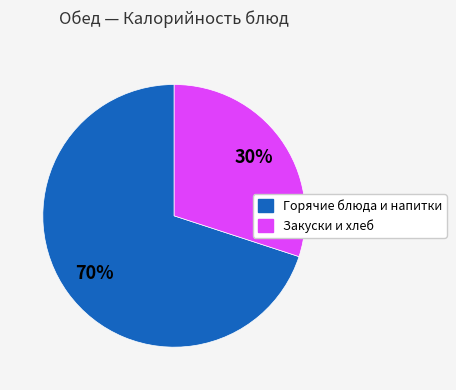

Is there a majority slice in this chart?

Yes